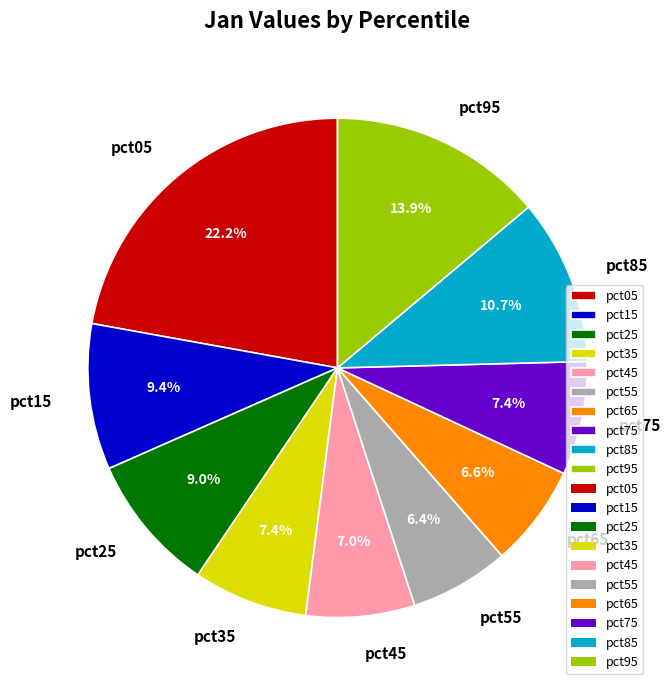

What is the largest slice in the pie chart?

pct05